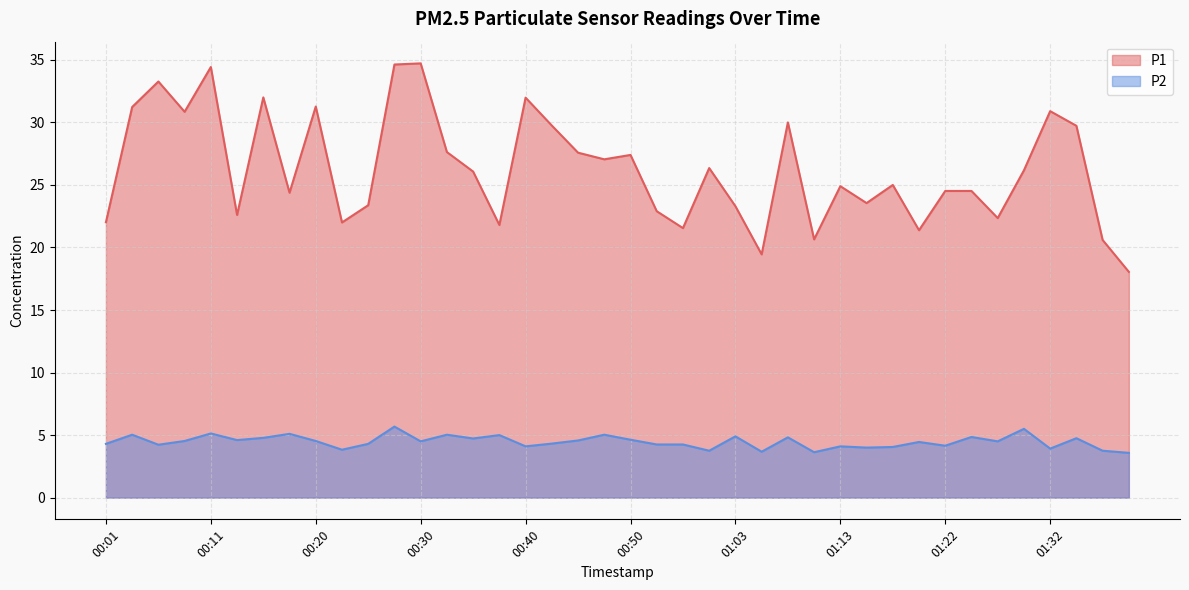

How many distinct data groups are displayed?

2